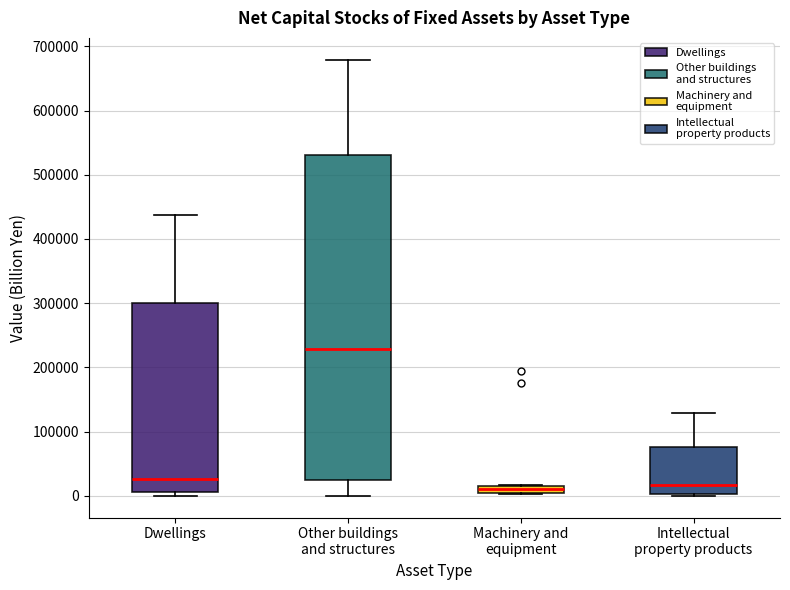

Comparing the boxes themselves (not the whiskers), which one is the tallest?

Other buildings and structures